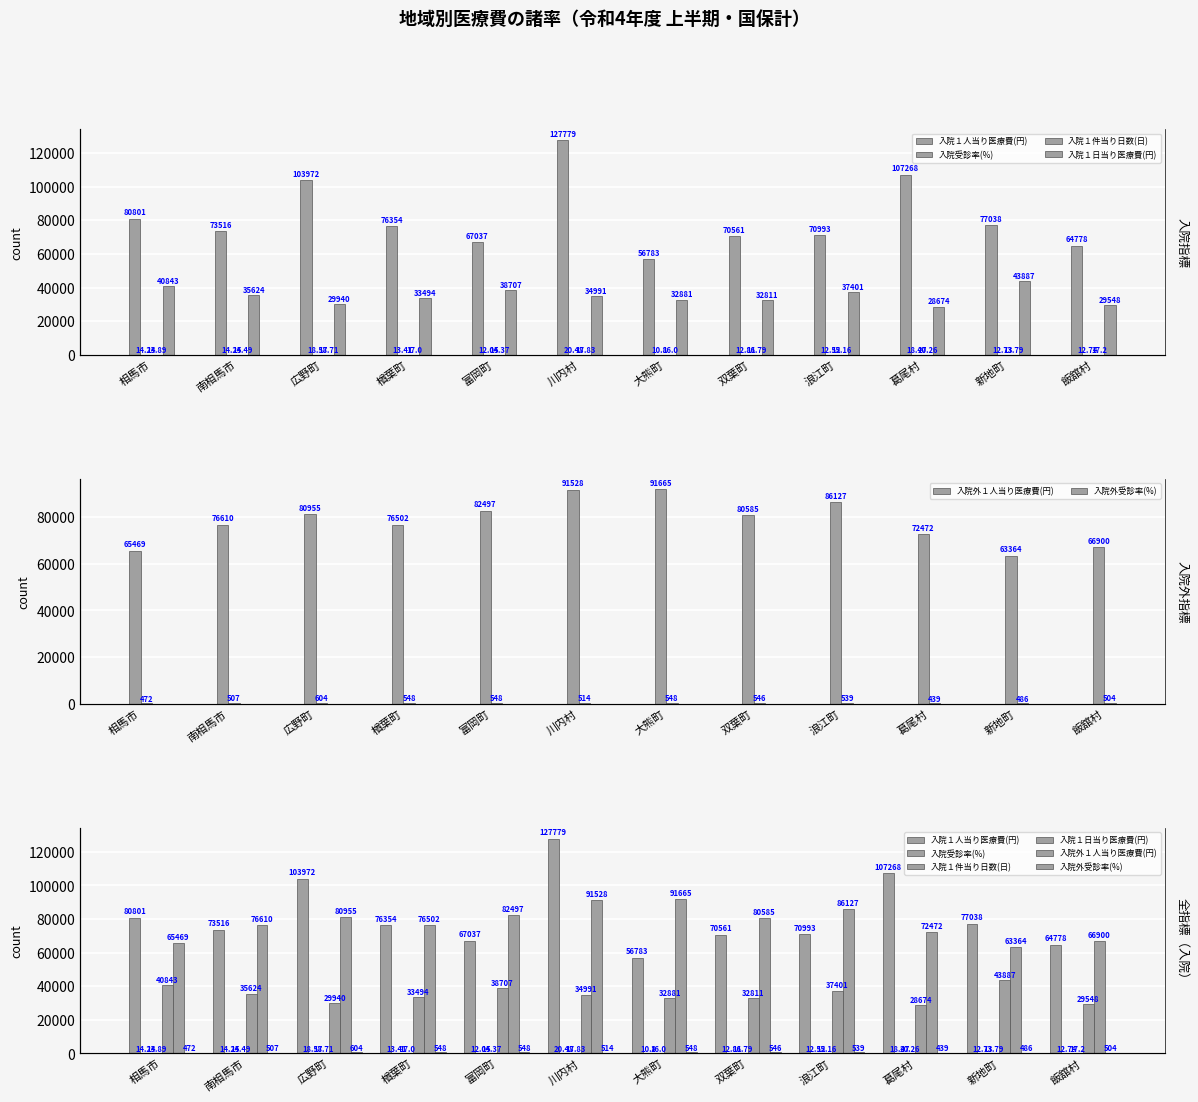

The value of 入院外１人当り医療費(円) at 大熊町 is 135991.9. True or false?

False